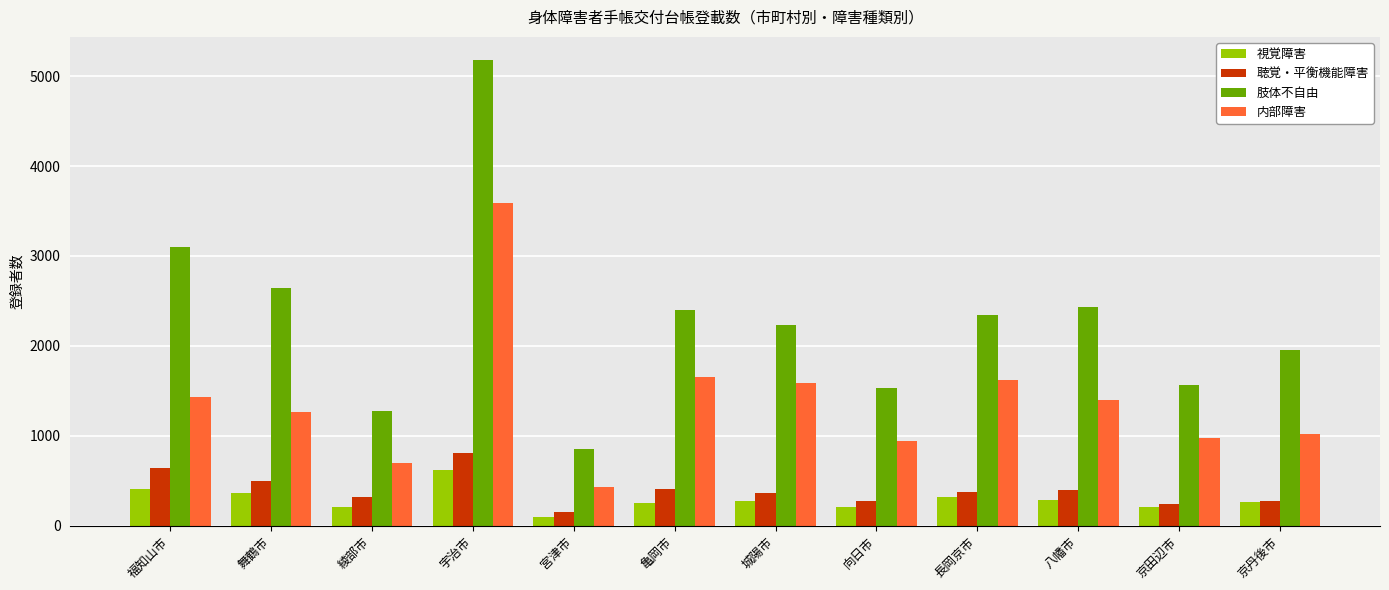

What is the sum of all 肢体不自由 values?

27507